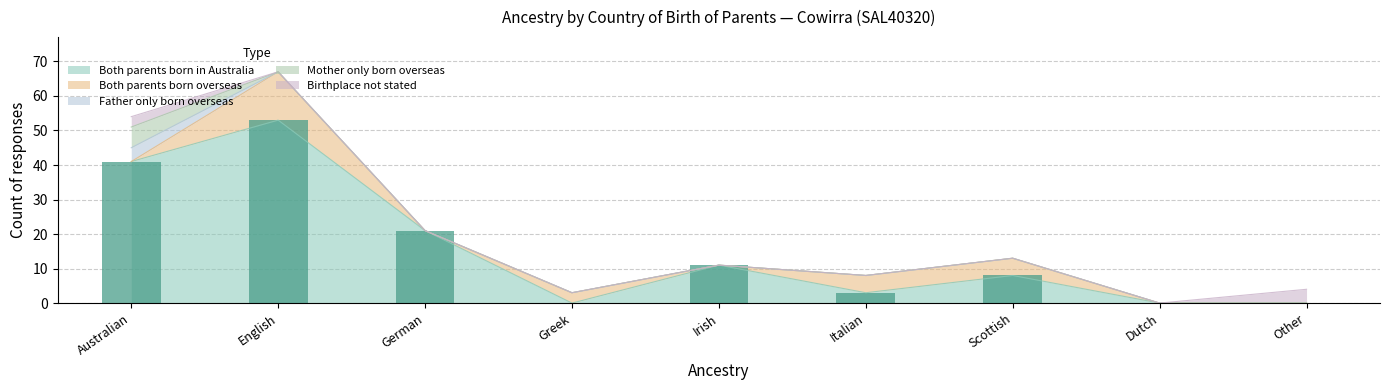

List the series in order of their peak value, highest first.

Both parents born in Australia, Both parents born overseas, Mother only born overseas, Father only born overseas, Birthplace not stated